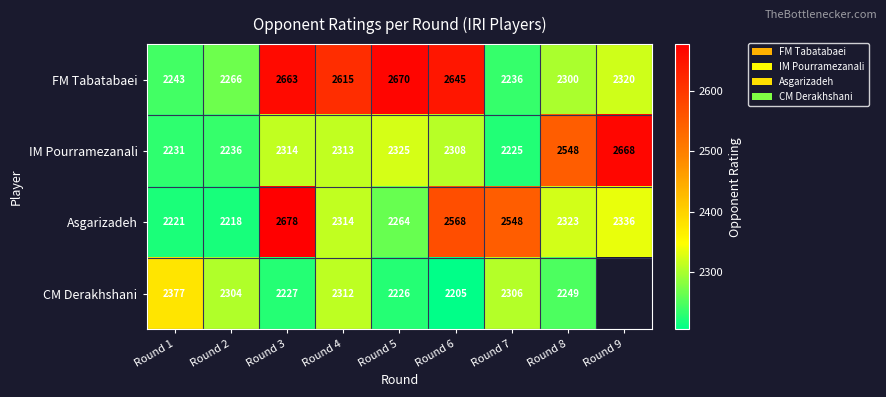

At how many categories does at least one series exceed 2363?

8